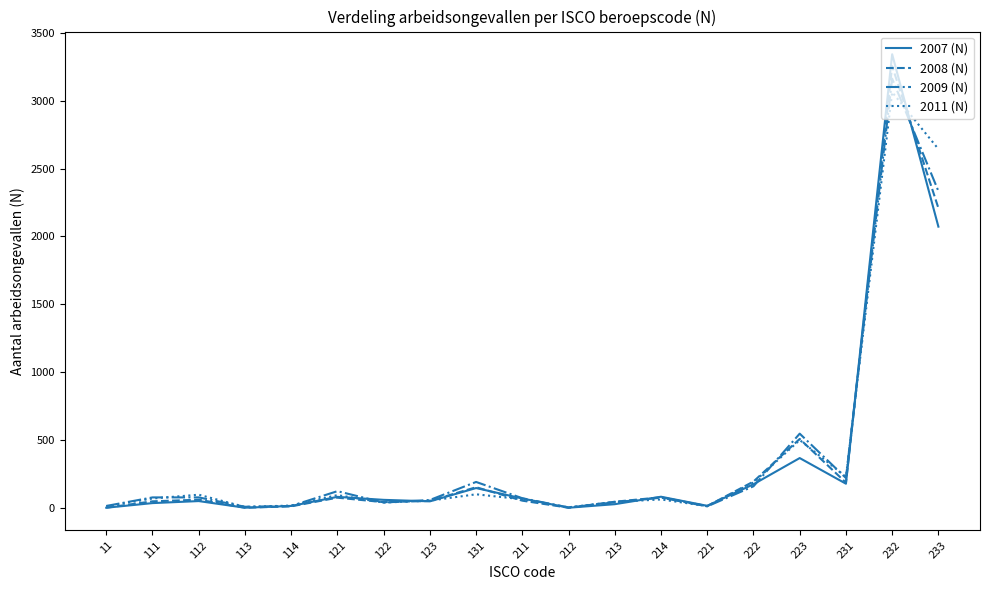

In 2011 (N), how many points are lower than both neighbors (excluding endpoints)?

5